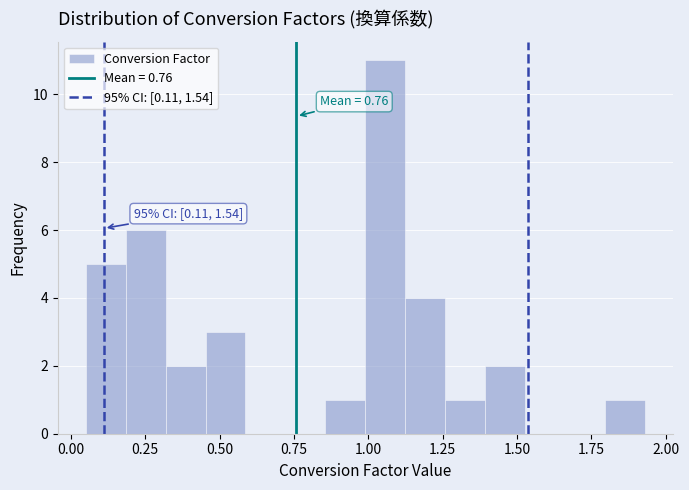

Read against the x-axis, roughly where is the centre of the tallest bar?

1.05